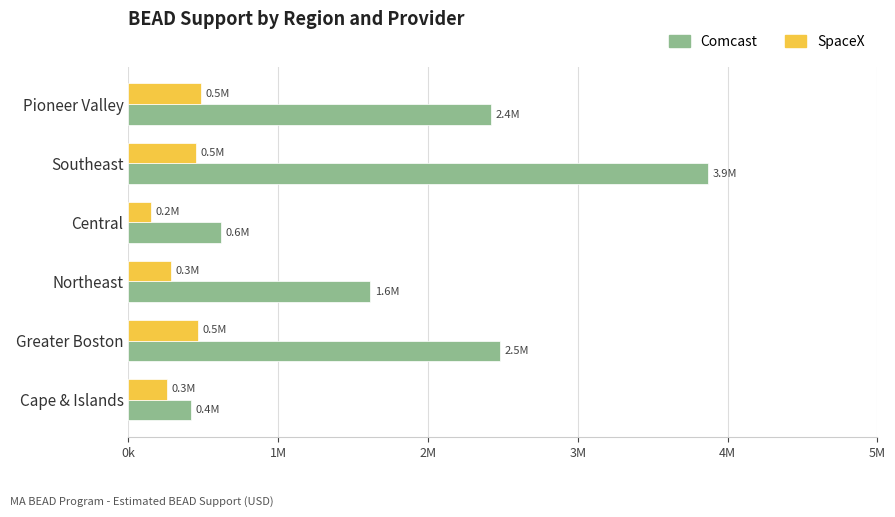

Which label corresponds to the largest value in the chart?

Southeast